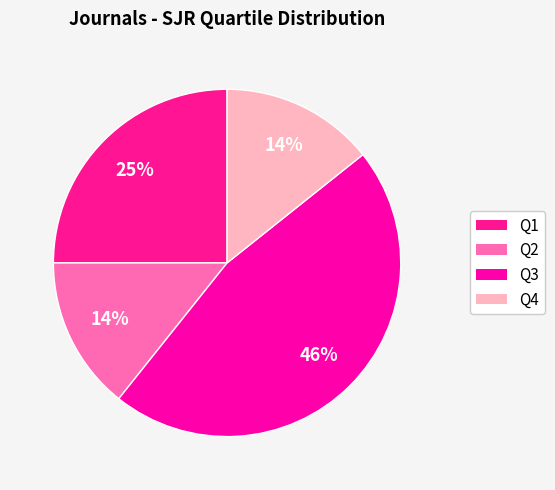

Is it true that Q3 is 28% of the pie?

False